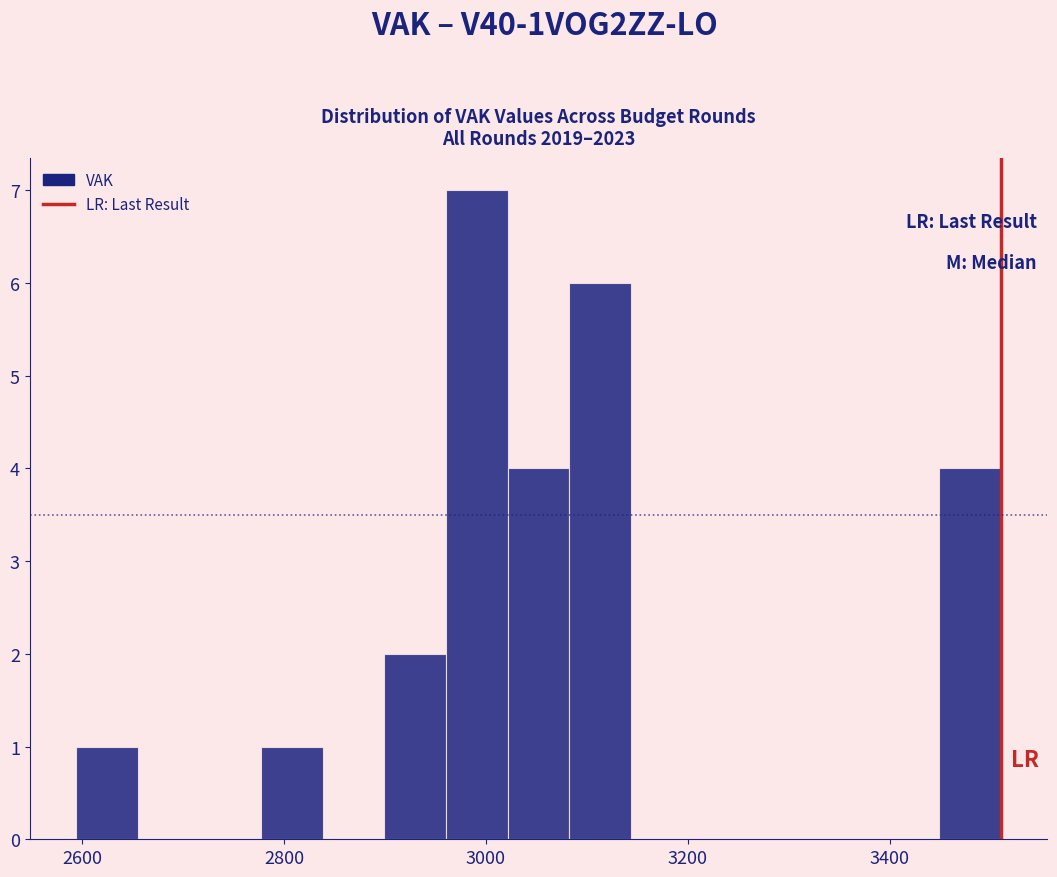

Read against the x-axis, roughly where is the centre of the tallest bar?

3000